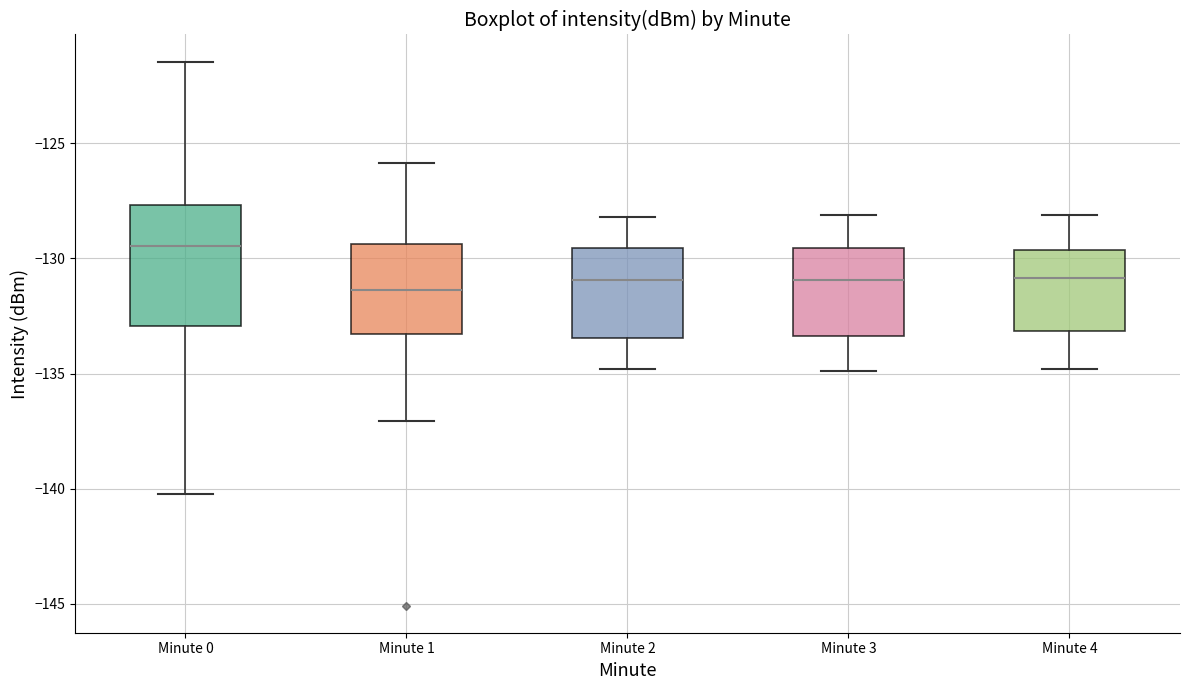

Where does the median line of the box for Minute 1 sit on the y-axis? The values are not printed on the chart, so give them approximately, as read against the axis.

-131.5